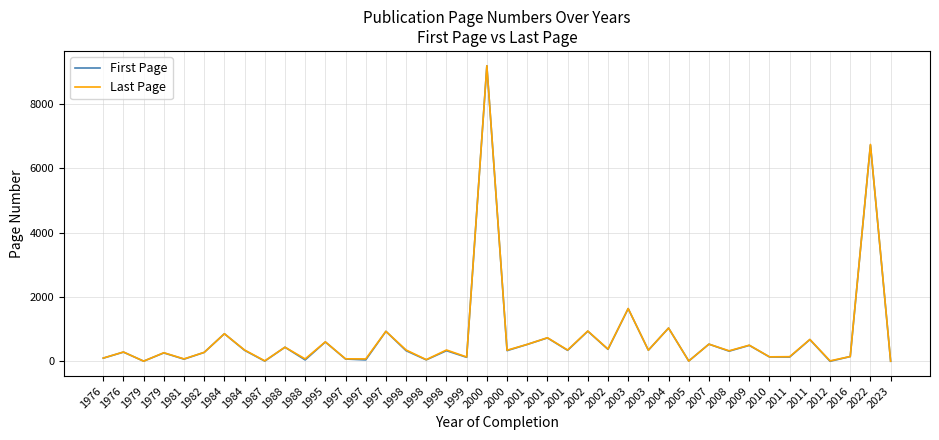

At 1976, list the series in order from largest to smallest.

Last Page, First Page